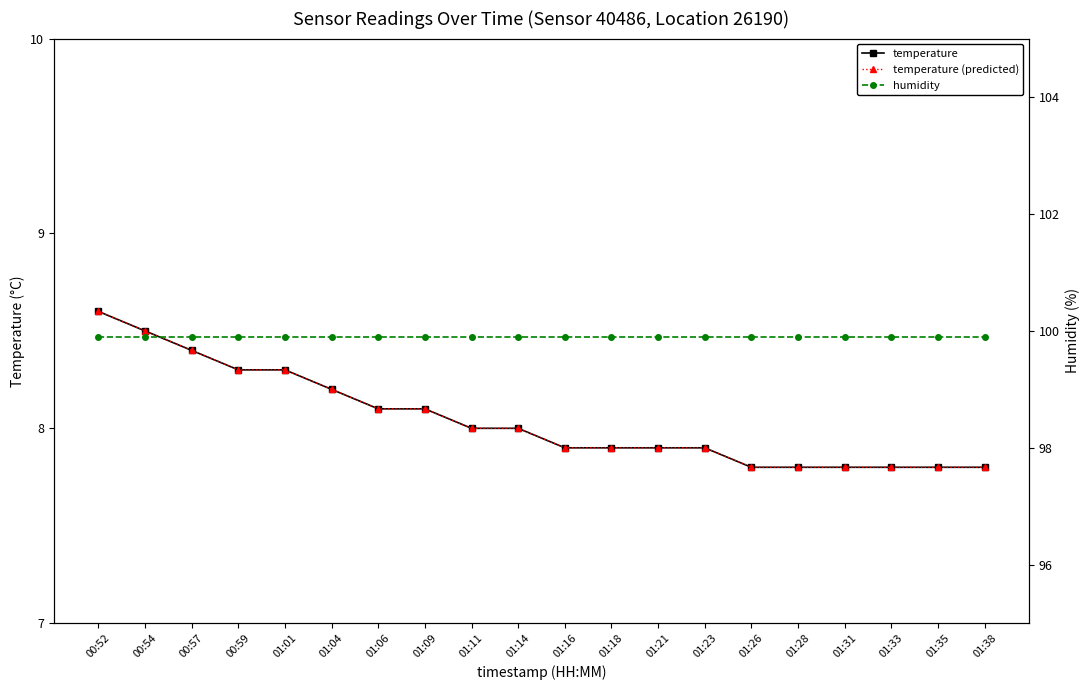

Reading left to right, extract all data points from this chart.

temperature: 00:52=8.6	00:54=8.5	00:57=8.4	00:59=8.3	01:01=8.3	01:04=8.2	01:06=8.1	01:09=8.1	01:11=8.0	01:14=8.0	01:16=7.9	01:18=7.9	01:21=7.9	01:23=7.9	01:26=7.8	01:28=7.8	01:31=7.8	01:33=7.8	01:35=7.8	01:38=7.8
temperature (predicted): 00:52=8.6	00:54=8.5	00:57=8.4	00:59=8.3	01:01=8.3	01:04=8.2	01:06=8.1	01:09=8.1	01:11=8.0	01:14=8.0	01:16=7.9	01:18=7.9	01:21=7.9	01:23=7.9	01:26=7.8	01:28=7.8	01:31=7.8	01:33=7.8	01:35=7.8	01:38=7.8
humidity: 00:52=99.9	00:54=99.9	00:57=99.9	00:59=99.9	01:01=99.9	01:04=99.9	01:06=99.9	01:09=99.9	01:11=99.9	01:14=99.9	01:16=99.9	01:18=99.9	01:21=99.9	01:23=99.9	01:26=99.9	01:28=99.9	01:31=99.9	01:33=99.9	01:35=99.9	01:38=99.9